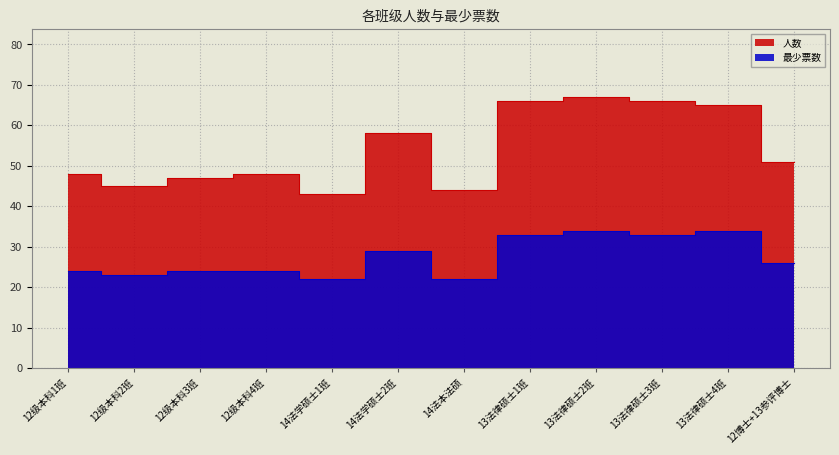

What are all the series names shown in the legend?

人数, 最少票数